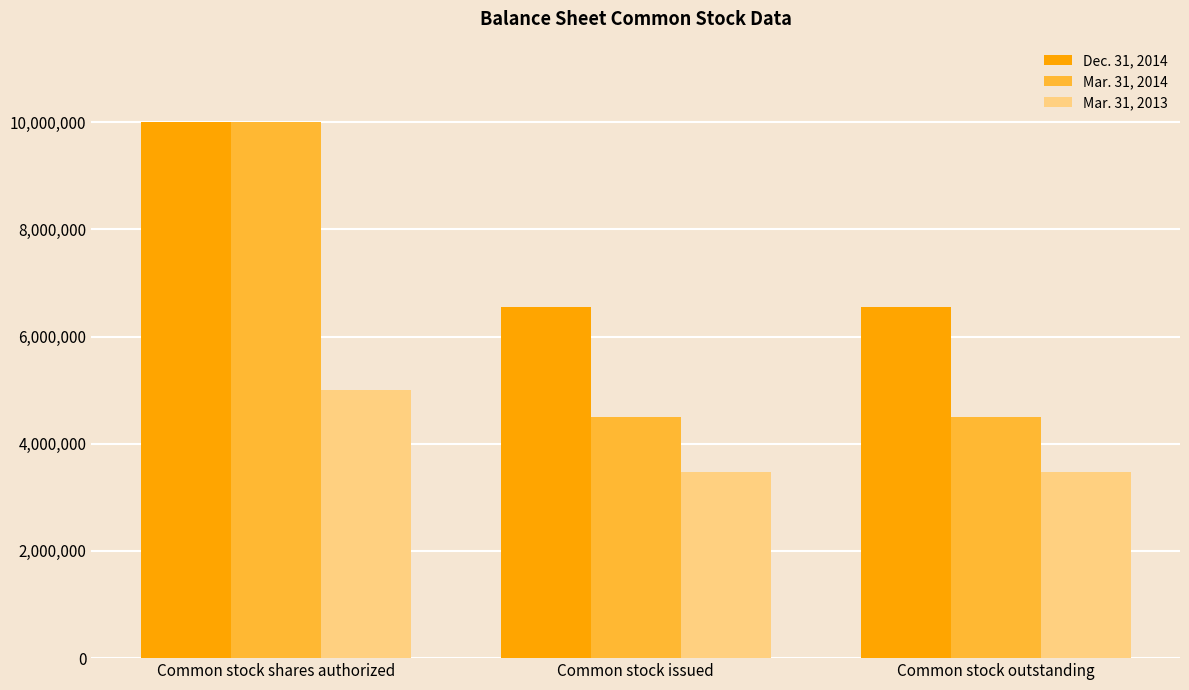

What is the average value of the Mar. 31, 2014 series?

6332987